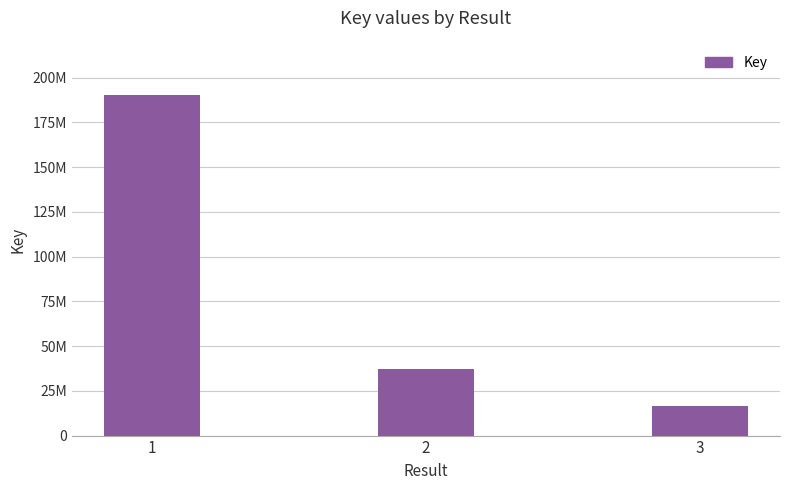

At which category does the chart reach its peak across all series?

1